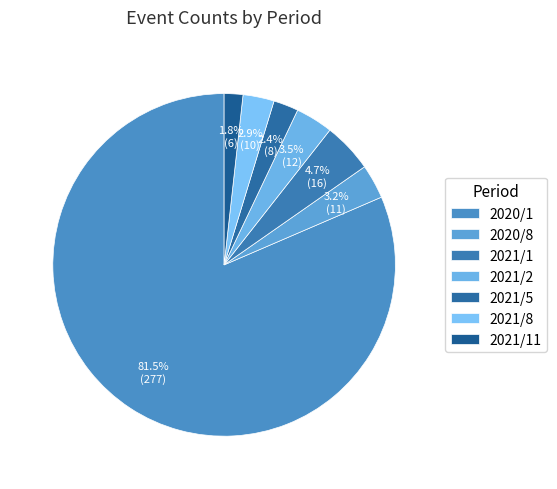

How many segments does this pie chart have?

7